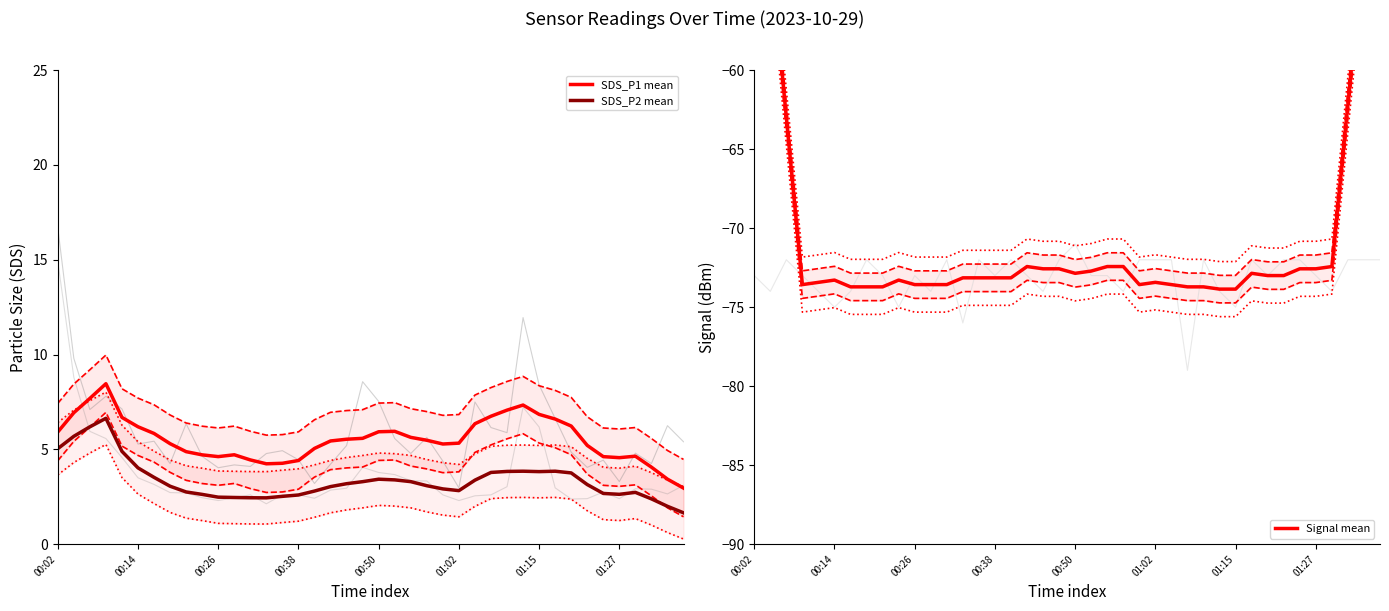

Between 36 and 23, which is larger?

23